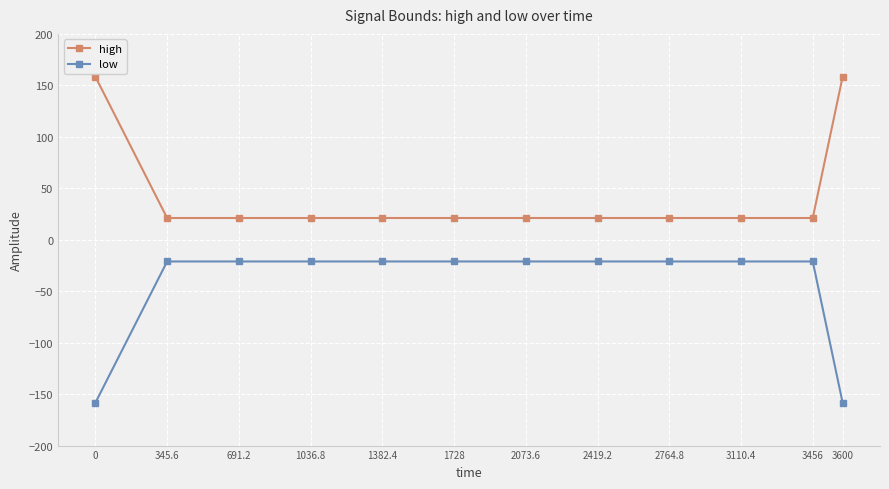

What is the maximum value for low?

-21.1